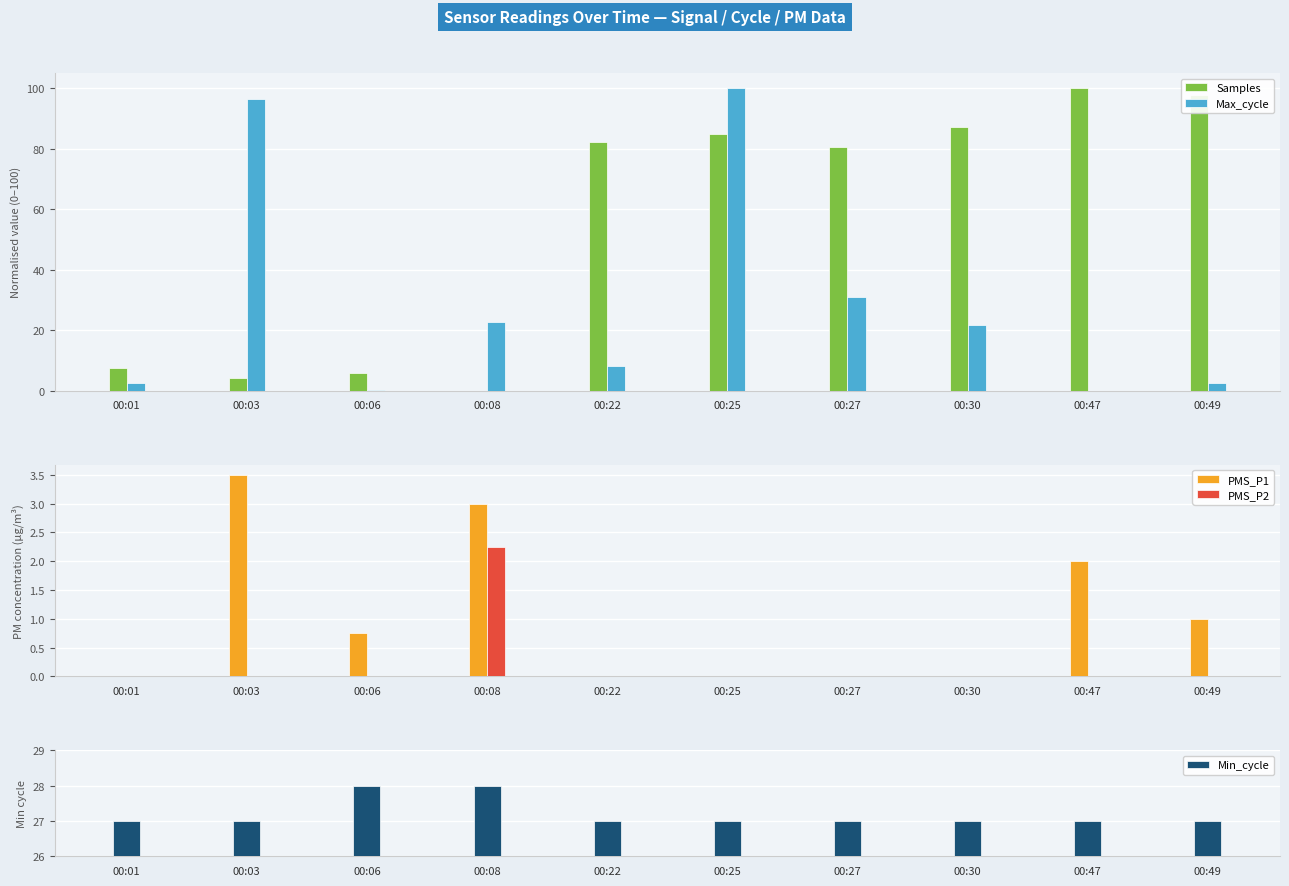

The Max_cycle series shows 50.6 at 00:27. True or false?

False